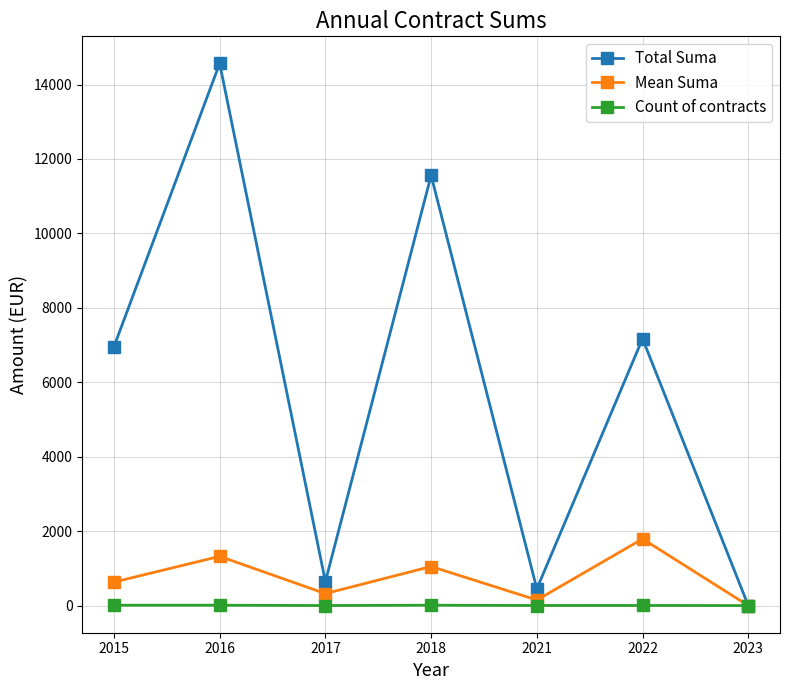

What are all the series names shown in the legend?

Total Suma, Mean Suma, Count of contracts